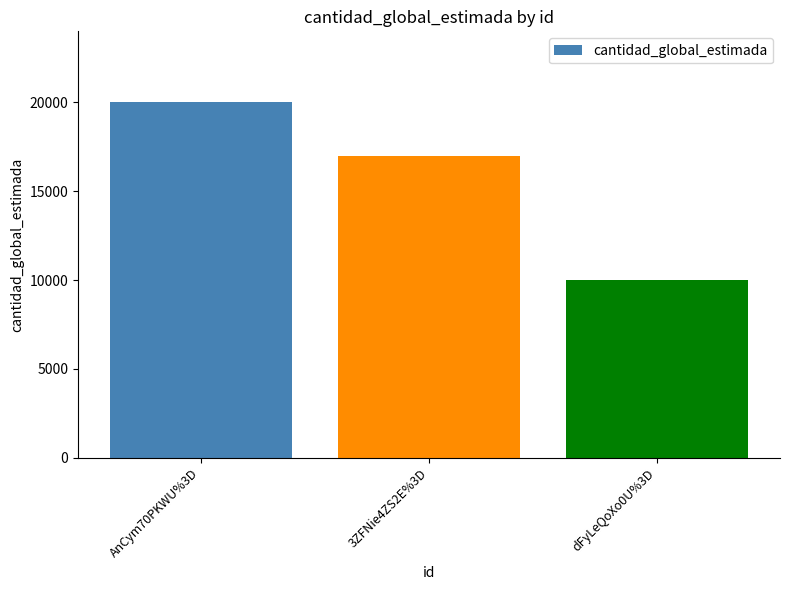

Which has a higher value, AnCym70PKWU%3D or dFyLeQoXo0U%3D?

AnCym70PKWU%3D